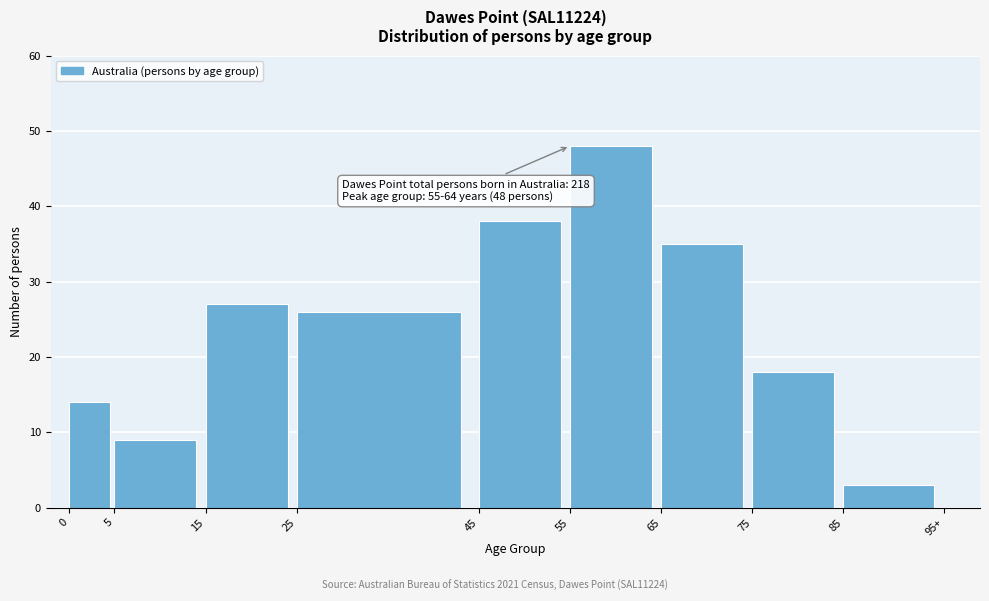

Reading left to right, transcribe all the data shown in this chart.

14	9	27	26	38	48	35	18	3